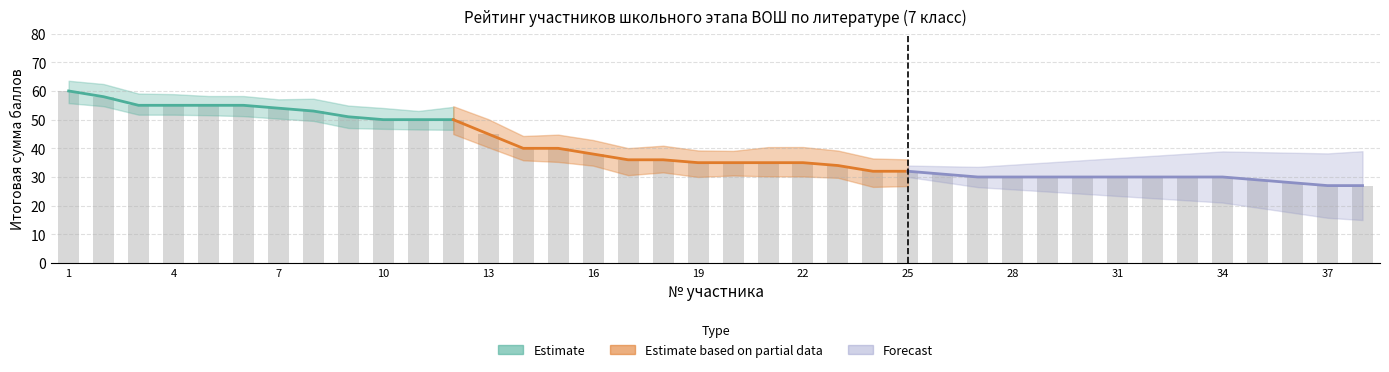

List the labels in order of value, smallest first.

37, 38, 36, 35, 27, 28, 29, 30, 31, 32, 33, 34, 26, 24, 25, 23, 19, 20, 21, 22, 17, 18, 16, 14, 15, 13, 10, 11, 12, 9, 8, 7, 3, 4, 5, 6, 2, 1